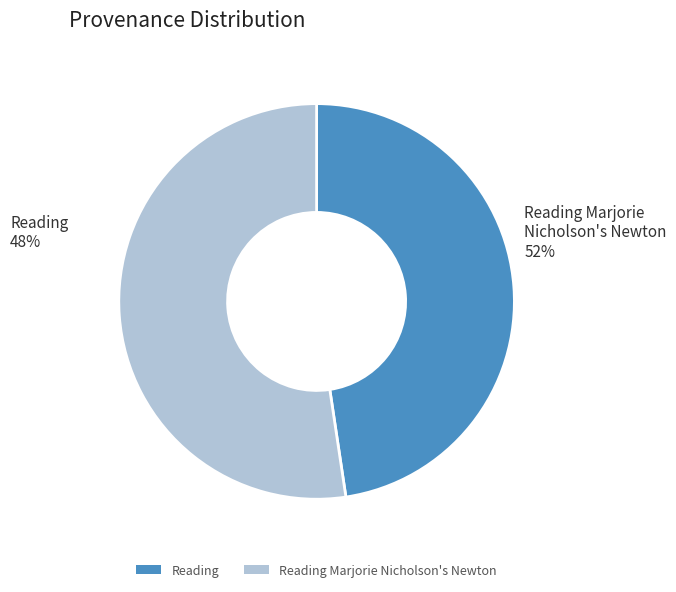

Is there a majority slice in this chart?

Yes